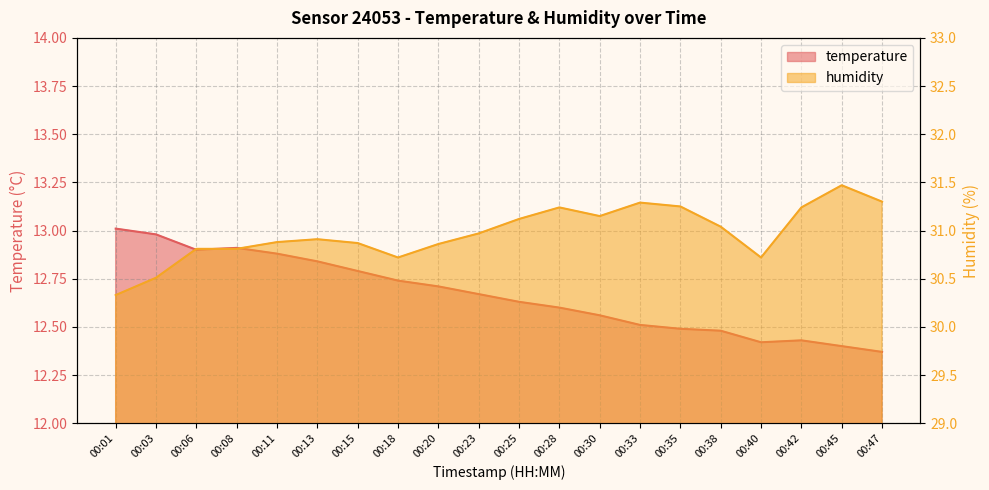

What is the sum of all temperature values?

253.3